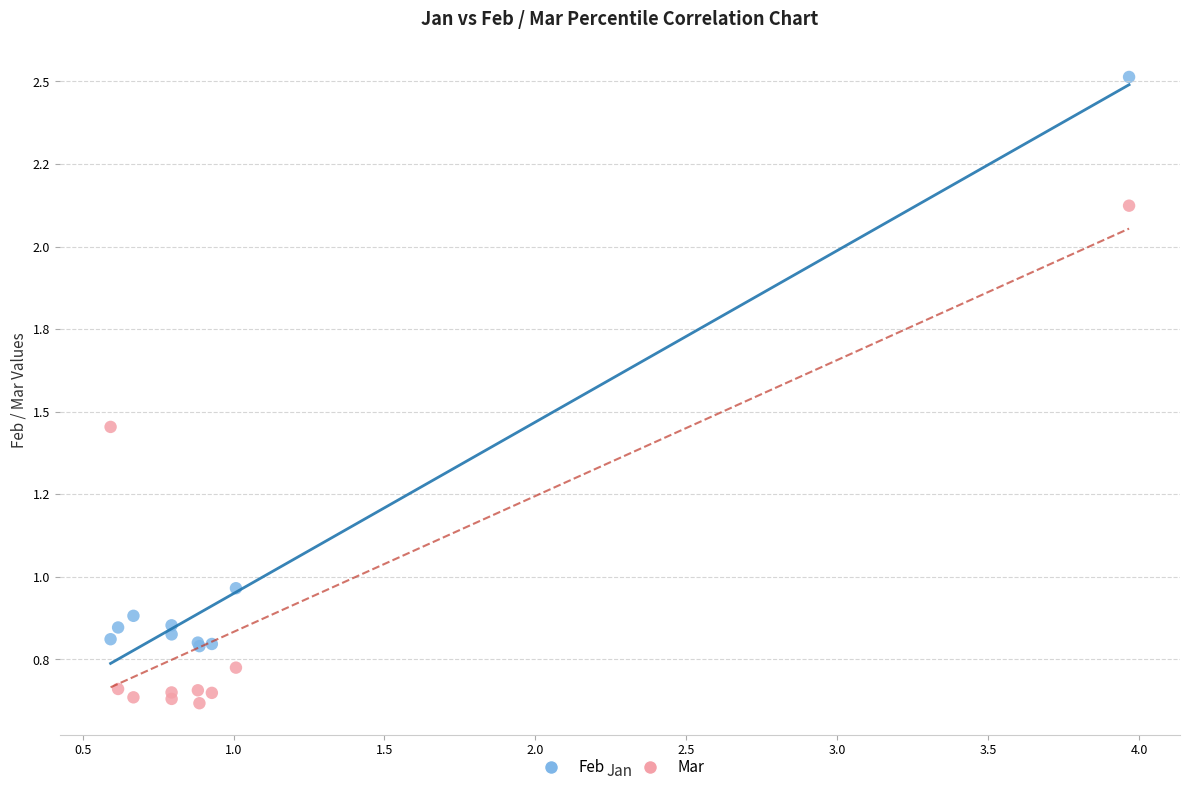

Which series has the largest Y range (max minus min)?

Feb